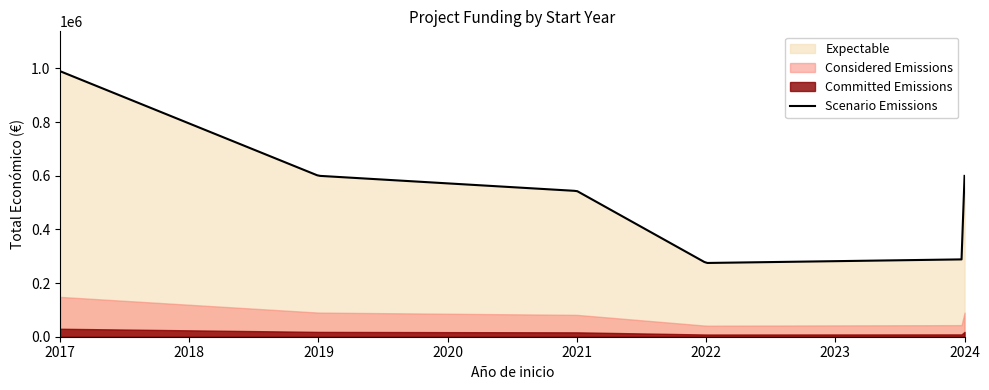

Approximately how many times larger is the value at 2022 compared to 2021?

0.5